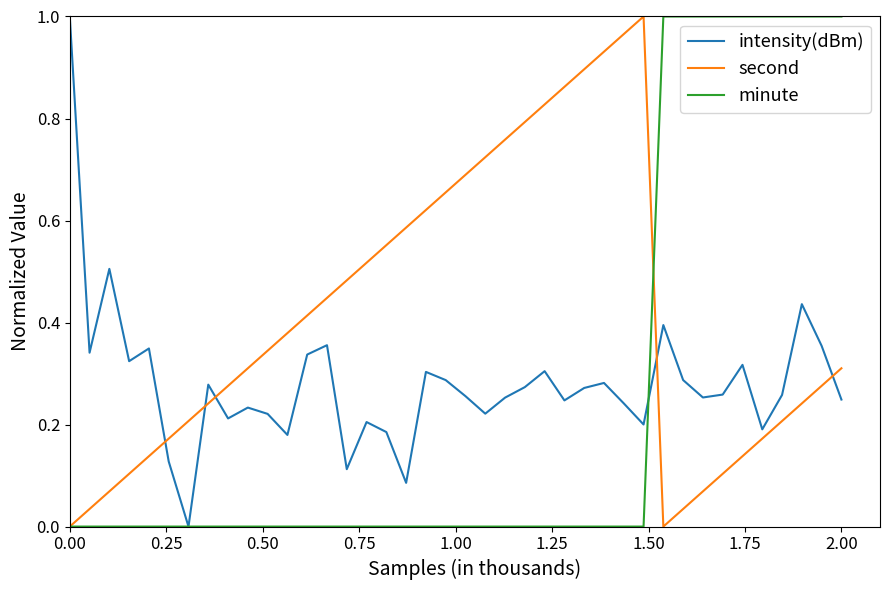

Rank the series by their average value, from highest to lowest.

second, intensity(dBm), minute